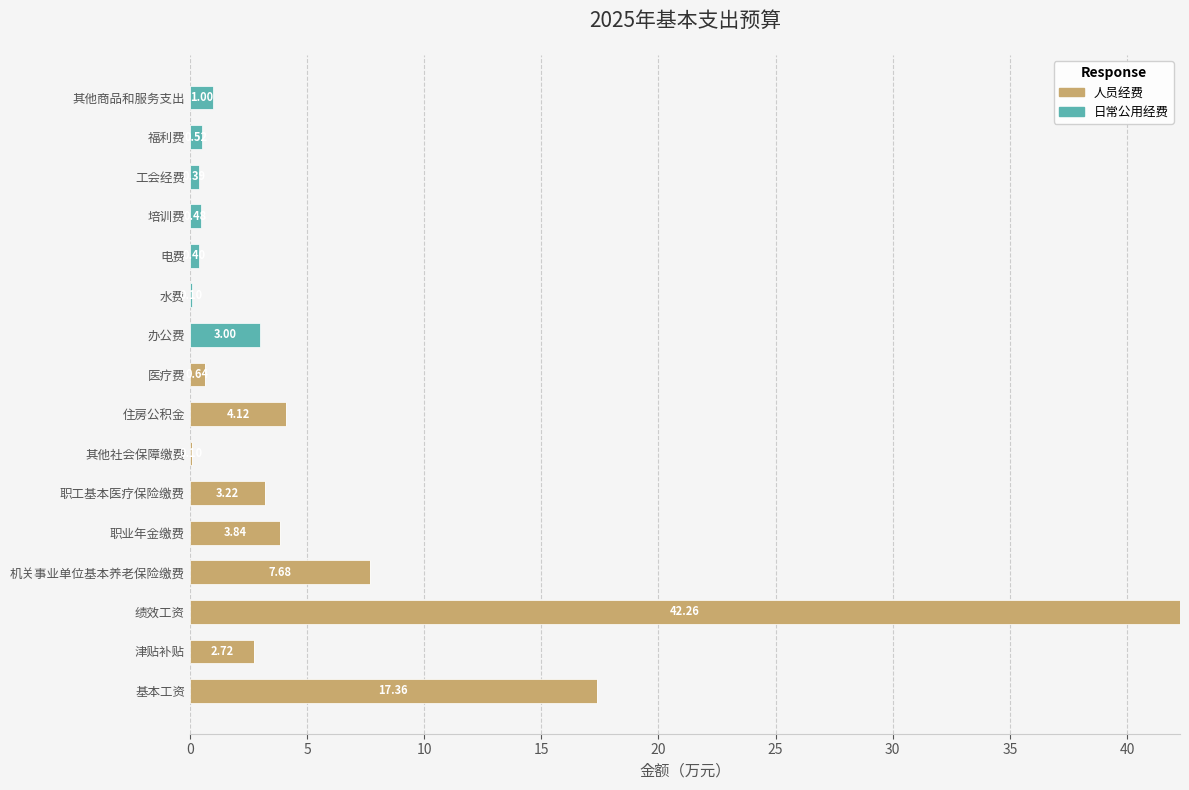

At which category is the sum across all series the highest?

绩效工资